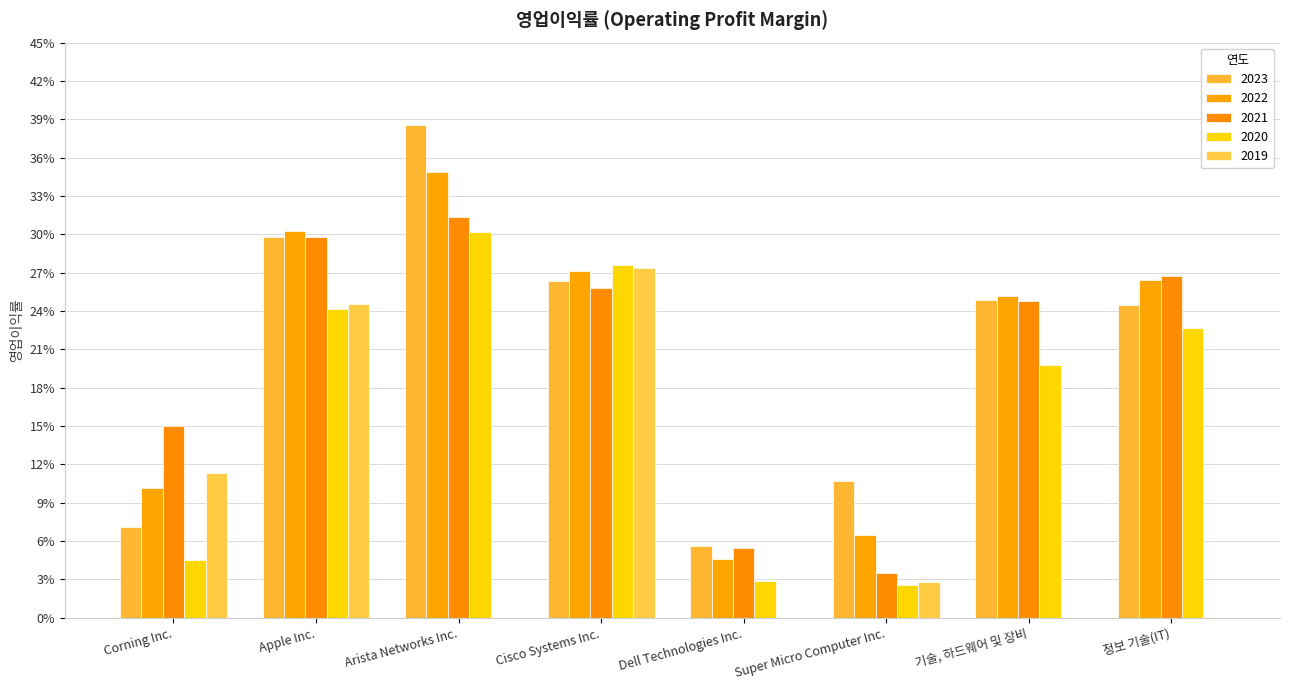

At Super Micro Computer Inc., list the series in order from smallest to largest.

2020, 2019, 2021, 2022, 2023